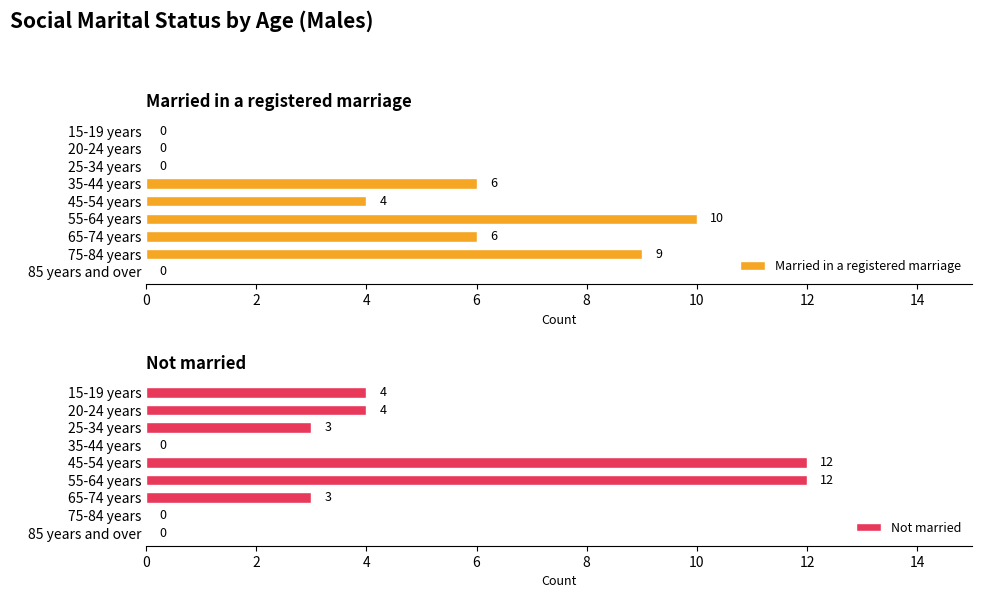

Rank the series by their maximum value, from lowest to highest.

Married in a registered marriage, Not married